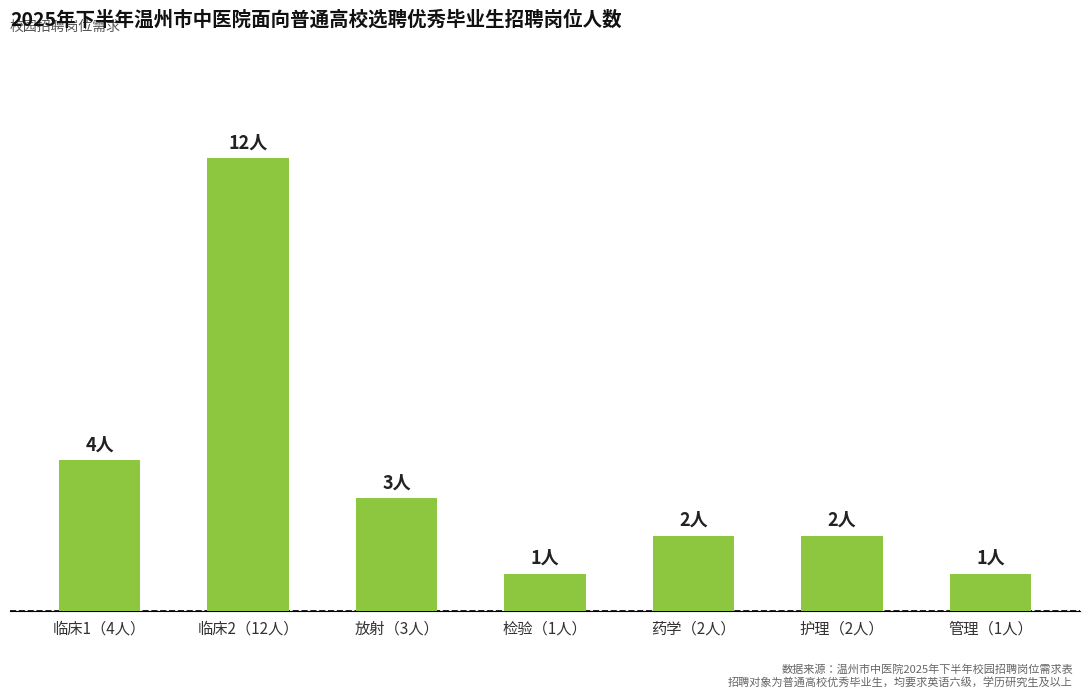

What position from the right is 药学（2人）?

3